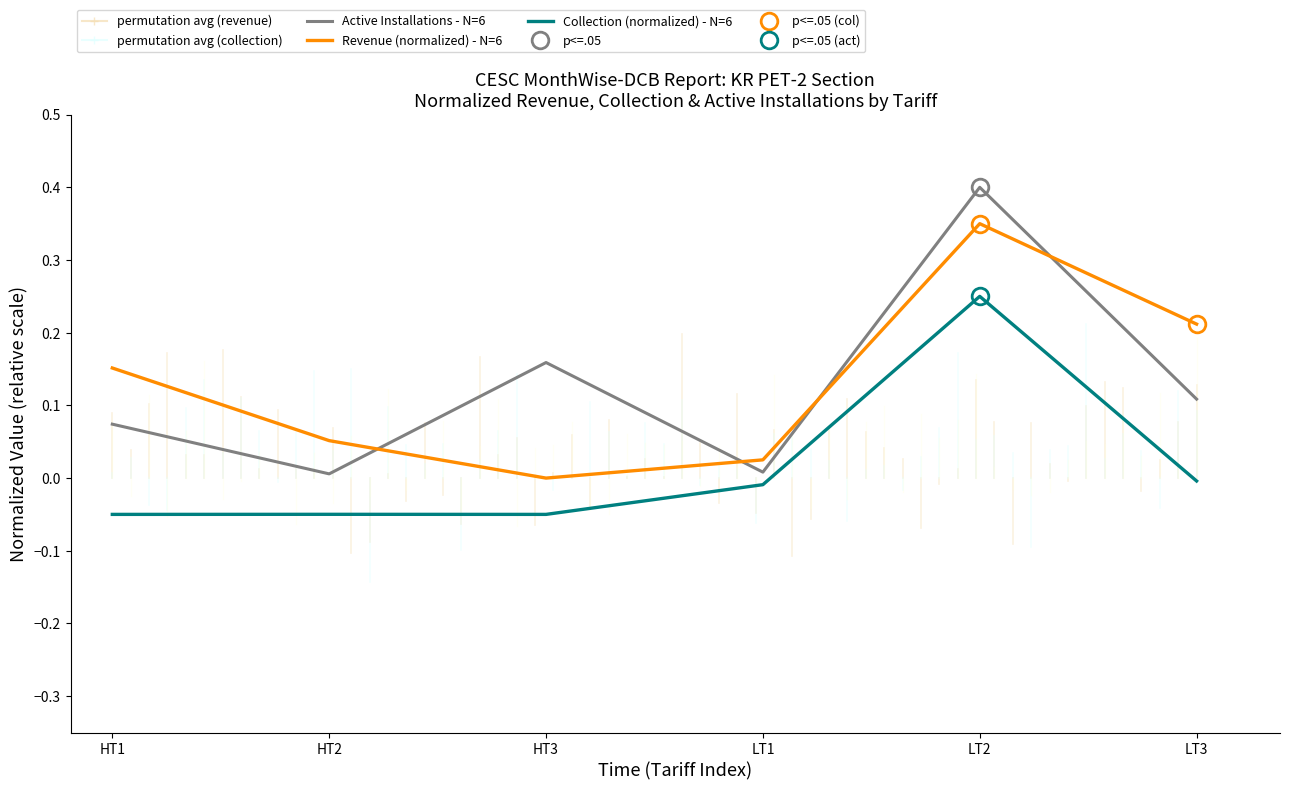

How many series are shown in this chart?

3